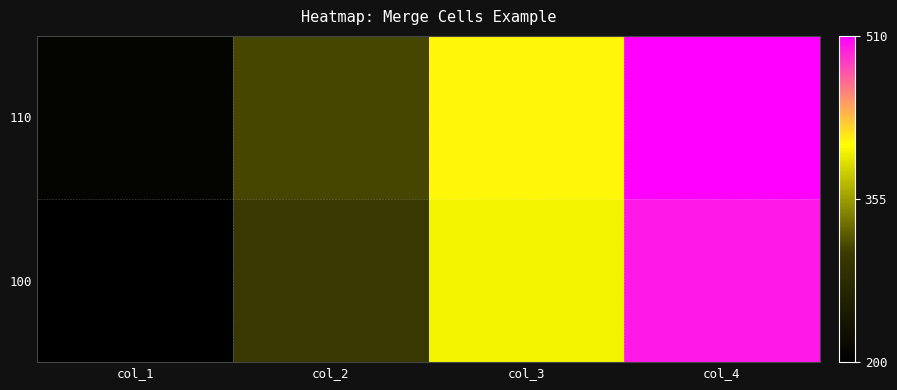

What is the difference between the highest and lowest values at col_4?

10